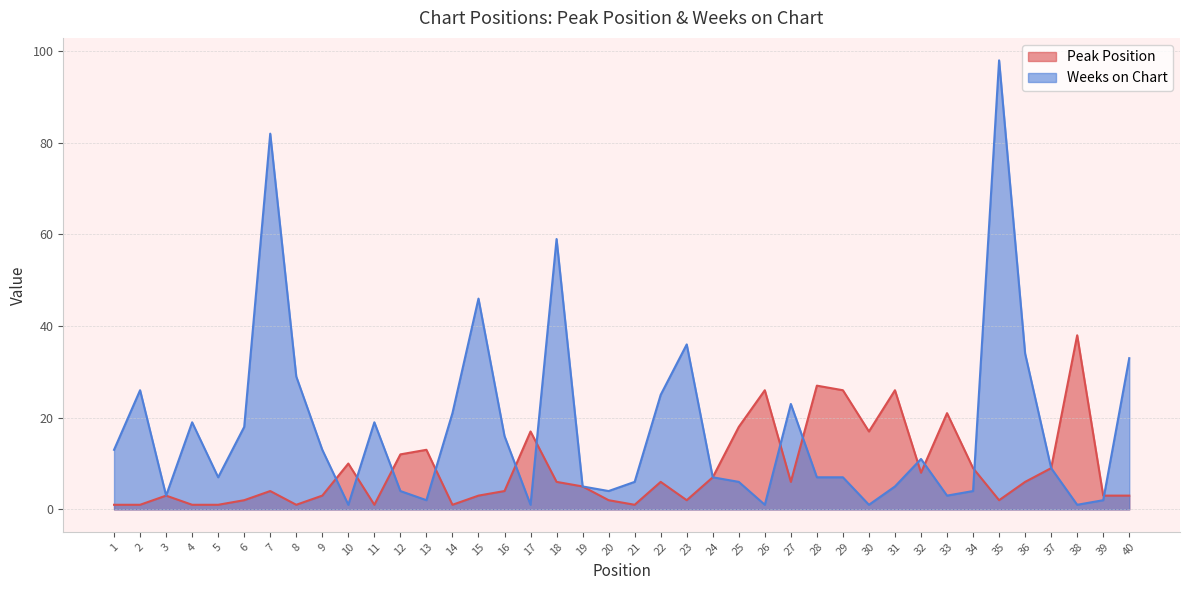

Reading right to left, transcribe all the data shown in this chart.

Peak Position: 3	3	38	9	6	2	9	21	8	26	17	26	27	6	26	18	7	2	6	1	2	5	6	17	4	3	1	13	12	1	10	3	1	4	2	1	1	3	1	1
Weeks on Chart: 33	2	1	9	34	98	4	3	11	5	1	7	7	23	1	6	7	36	25	6	4	5	59	1	16	46	21	2	4	19	1	13	29	82	18	7	19	3	26	13